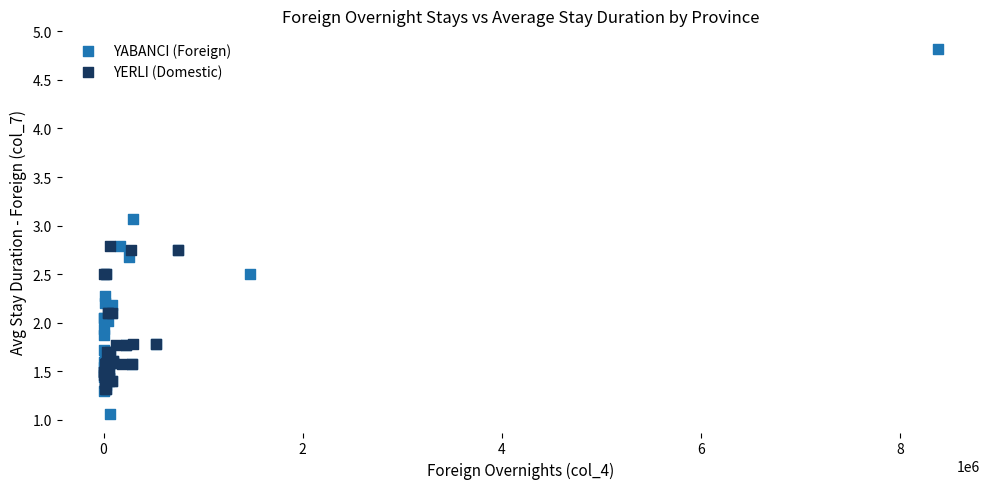

Which series contains the lowest Y value?

YABANCI (Foreign)